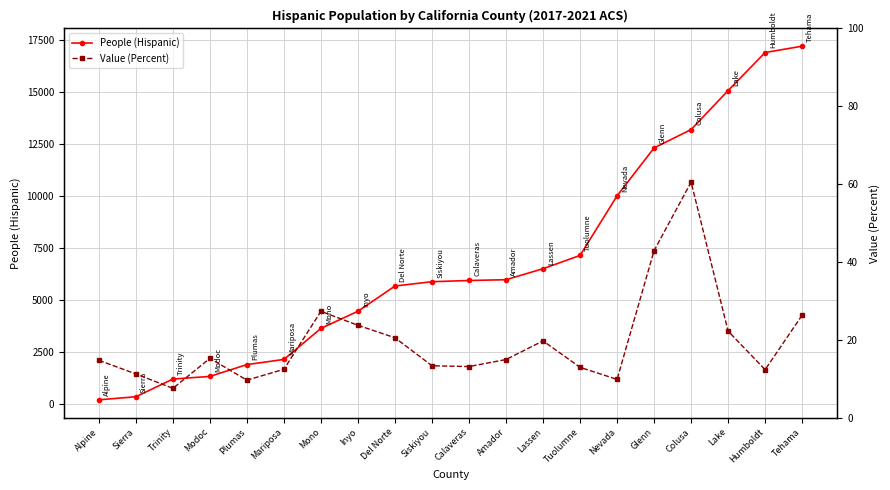

Which series changed the most between Alpine and Mono?

People (Hispanic)